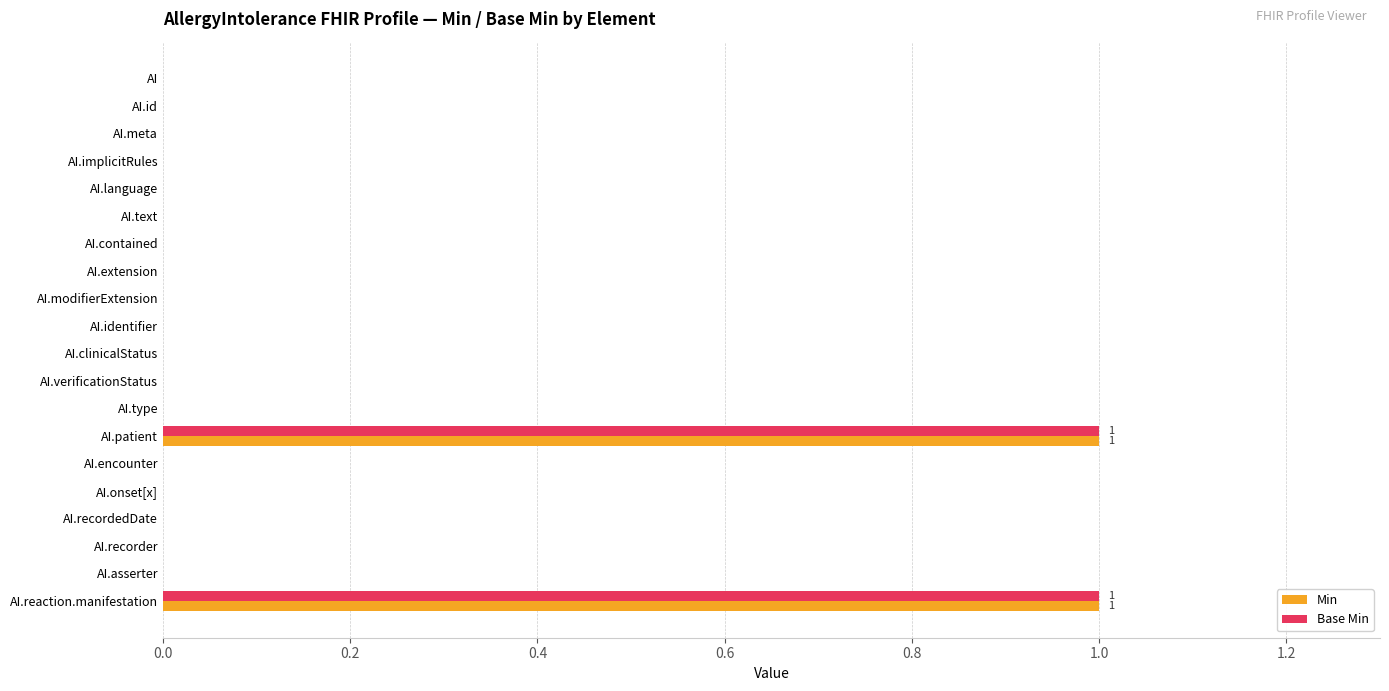

The value of Base Min at AI.id is 0. True or false?

True